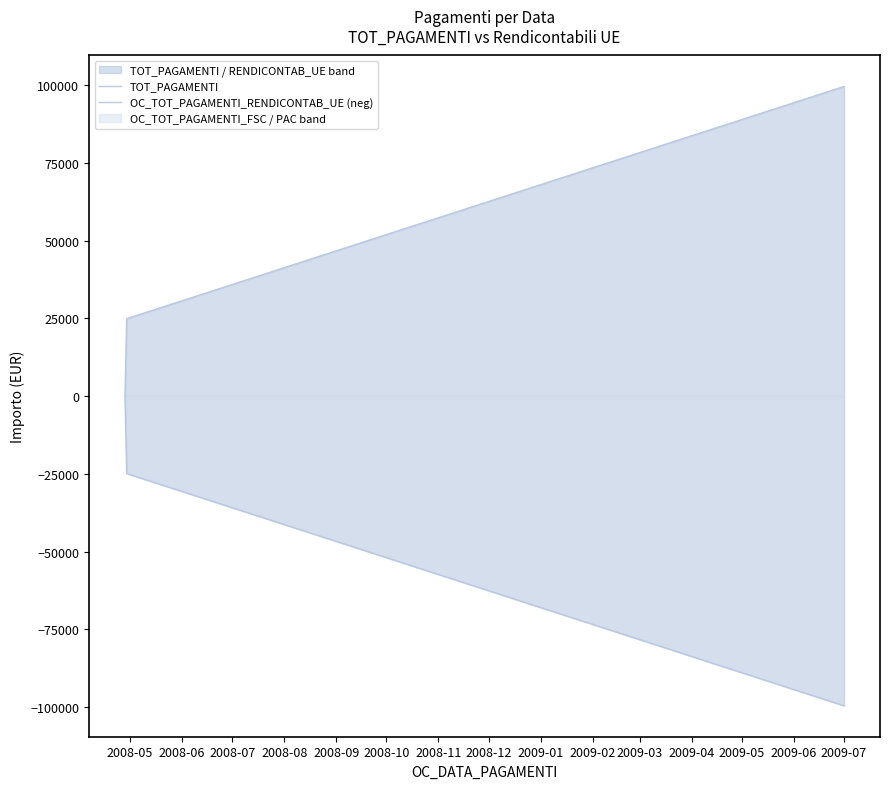

At 2009-07, list the series in order from largest to smallest.

TOT_PAGAMENTI, OC_TOT_PAGAMENTI_RENDICONTAB_UE (neg)